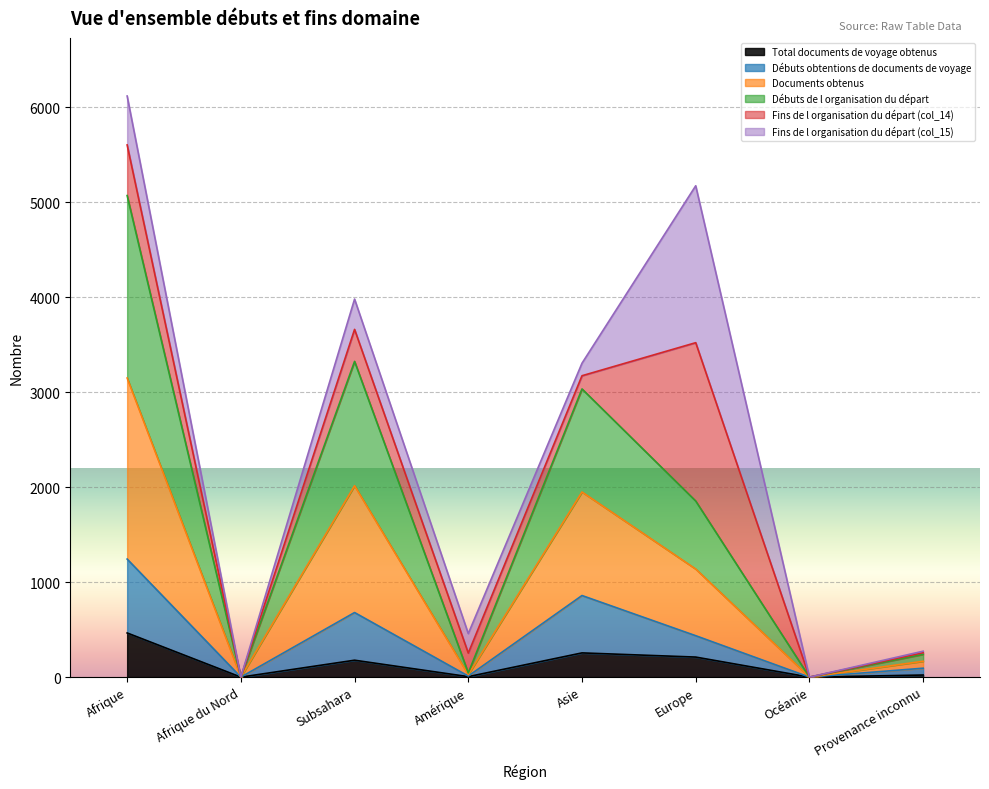

What is the label of the 2nd point from the right?

Océanie